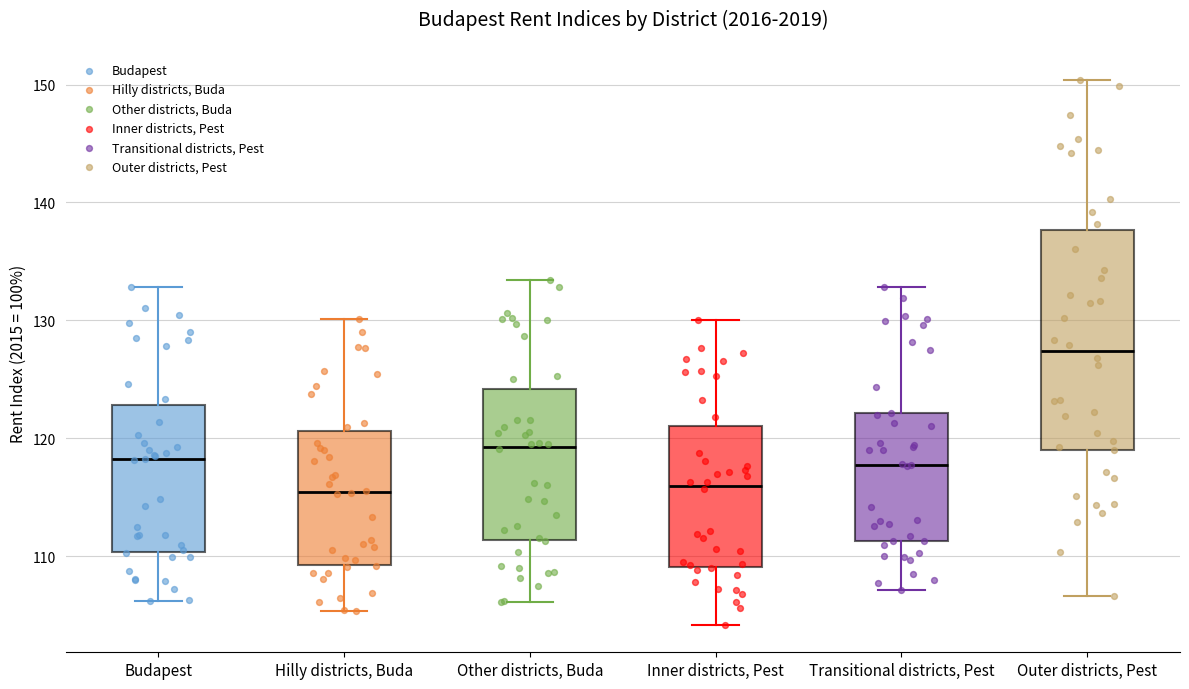

Reading left to right, read every box against the y-axis: the position of its median line, the range the box covers, and the ends of its whiskers. The values are not printed on the chart, so give them approximately, as read against the axis.

Budapest: median 118, box 110 to 123, whiskers 106 to 133
Hilly districts, Buda: median 115, box 109 to 121, whiskers 105 to 130
Other districts, Buda: median 119, box 111 to 124, whiskers 106 to 133
Inner districts, Pest: median 116, box 109 to 121, whiskers 104 to 130
Transitional districts, Pest: median 118, box 111 to 122, whiskers 107 to 133
Outer districts, Pest: median 127, box 119 to 138, whiskers 107 to 150